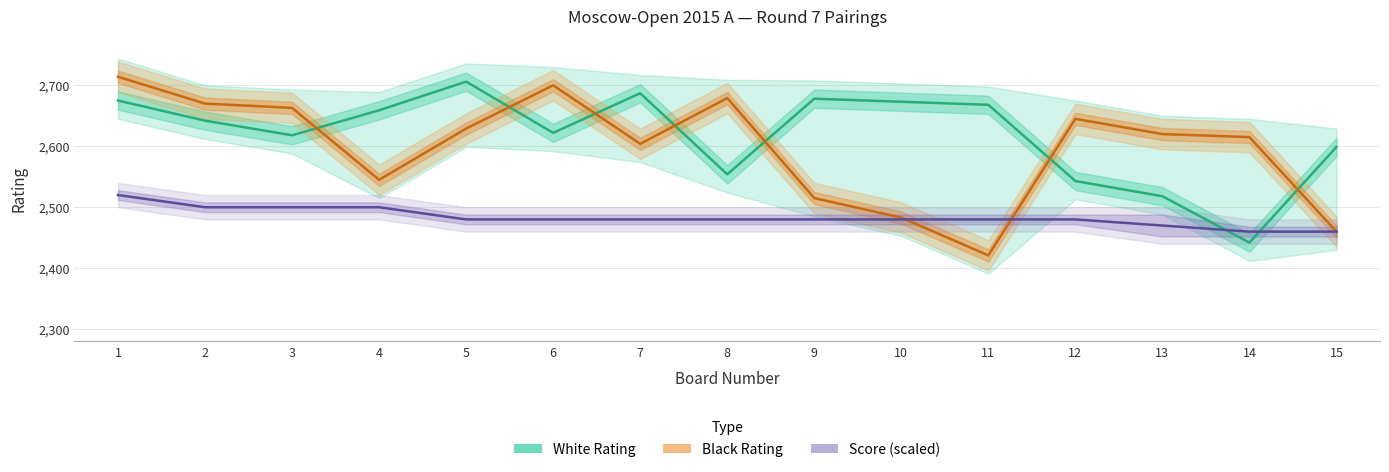

Rank the series by their average value, from lowest to highest.

Score (scaled), Black Rating, White Rating